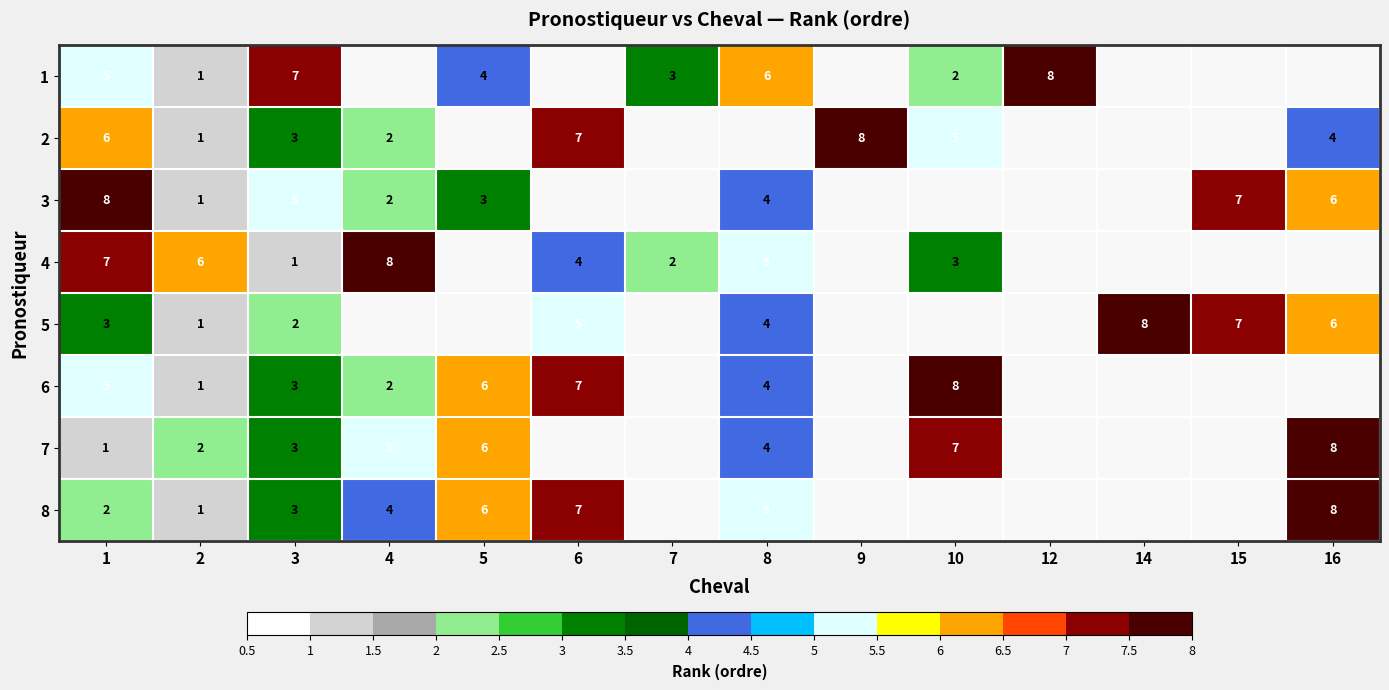

True or false: 3 has a value of 7 at 8.

False